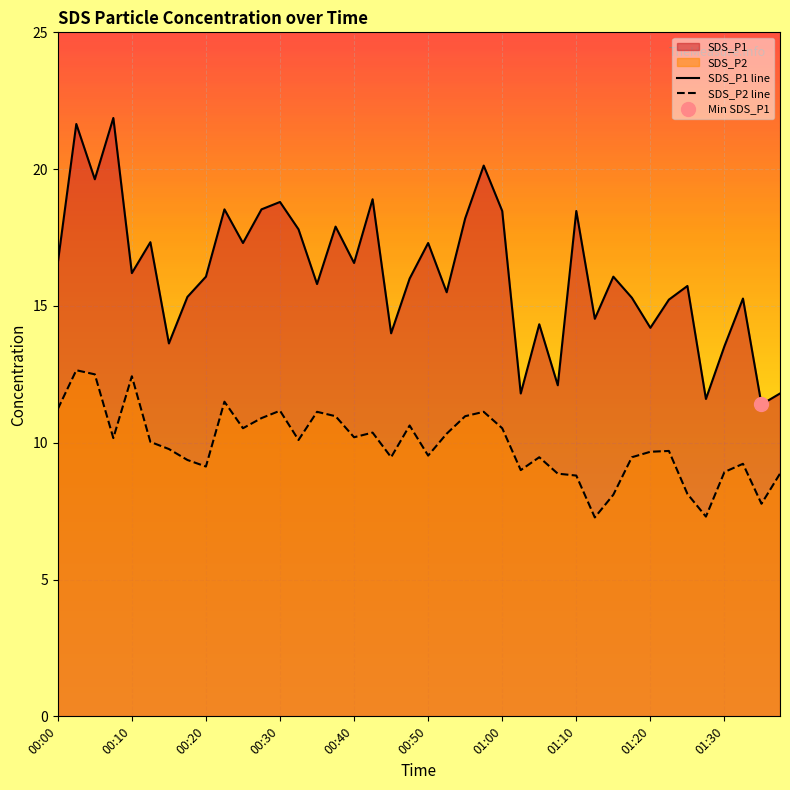

True or false: SDS_P1 line and SDS_P2 line intersect in this chart.

False